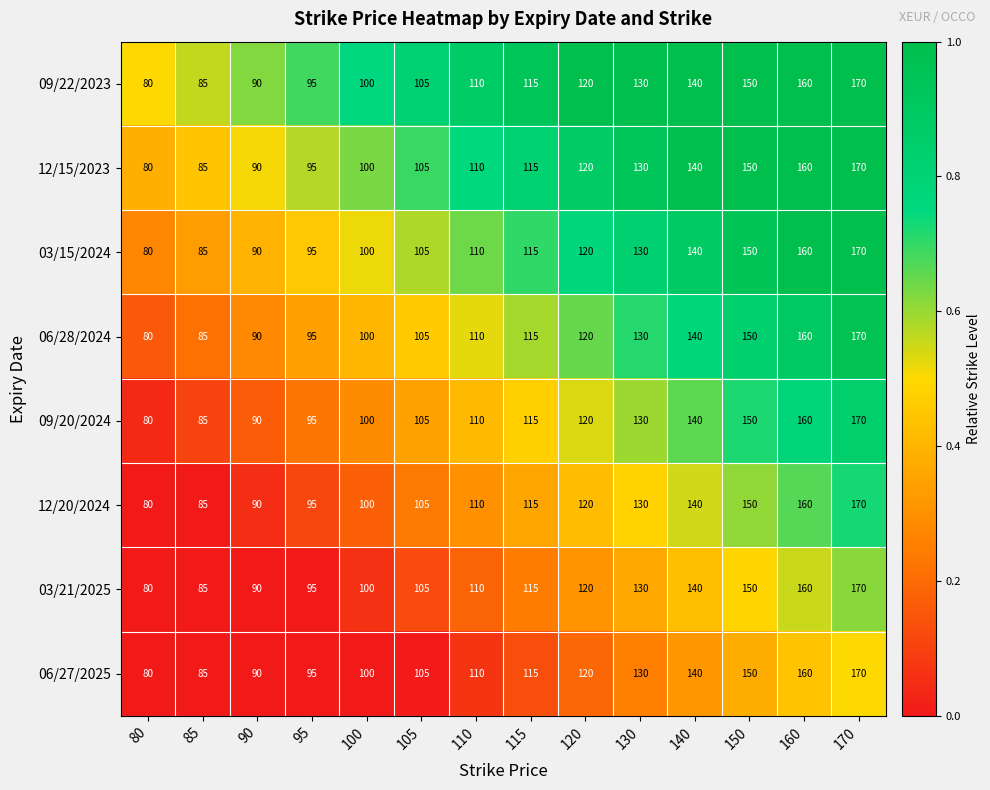

At which label is 06/27/2025 closest to 125?

120